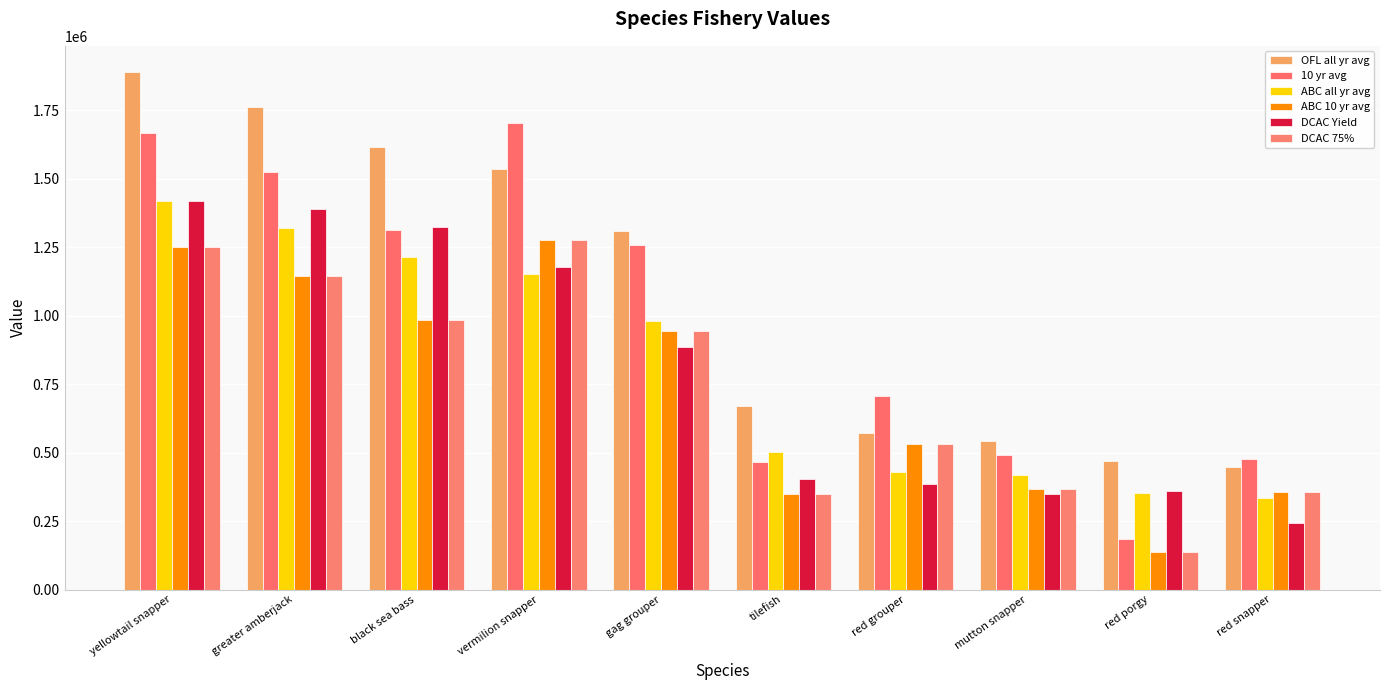

What is the average value of the ABC all yr avg series?

812054.1